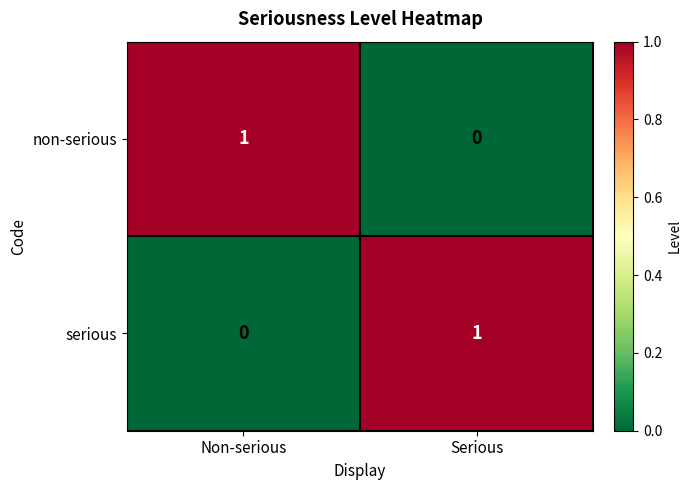

What is the difference between the highest and lowest values at Serious?

1